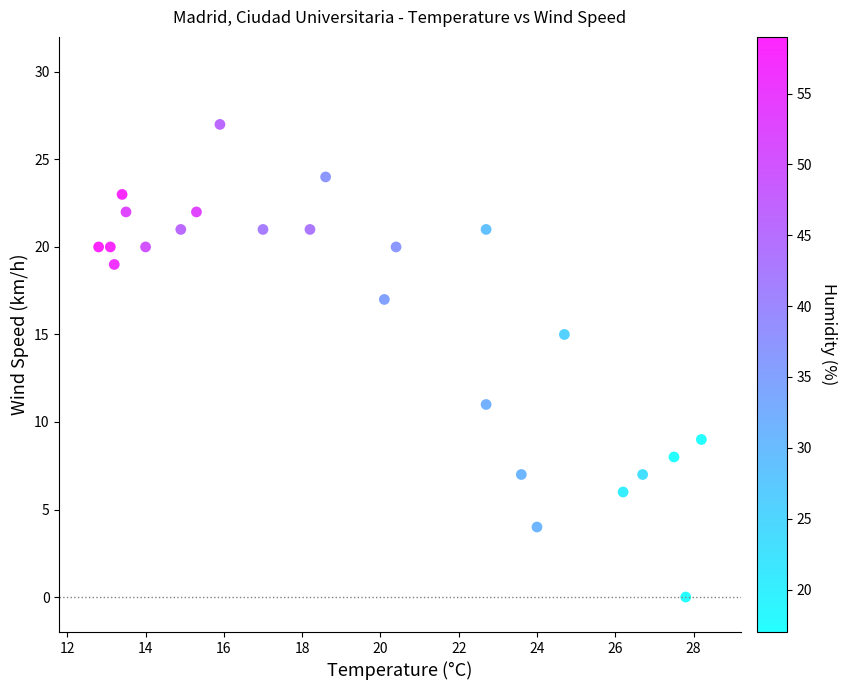

What is the range of Y values (max minus min)?

27